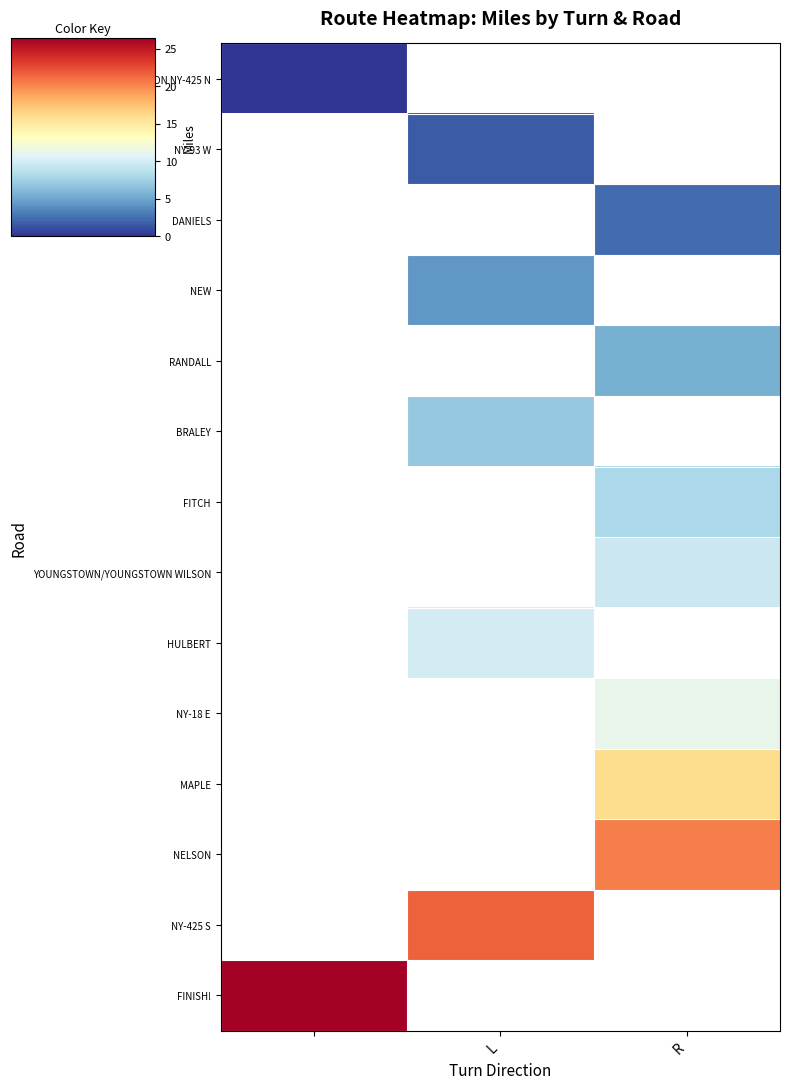

How many values in HULBERT are above zero?

1